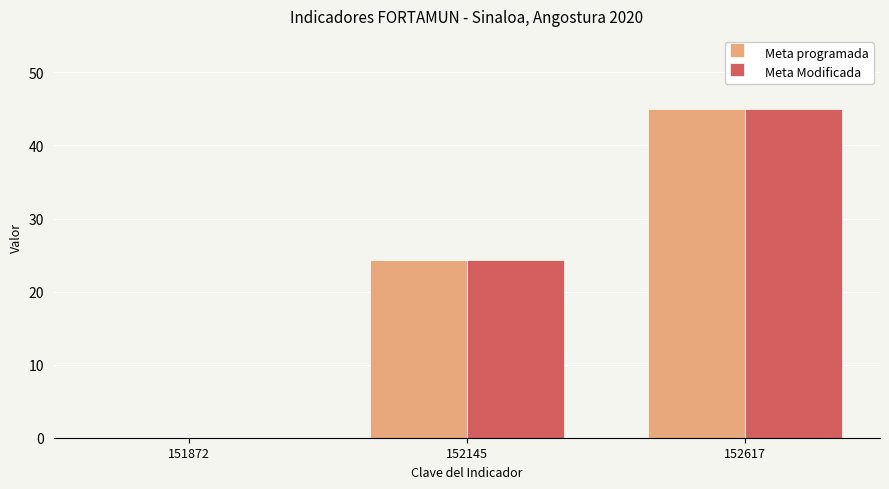

Is the value of Meta programada at 151872 greater than the value of Meta Modificada at 152617?

No